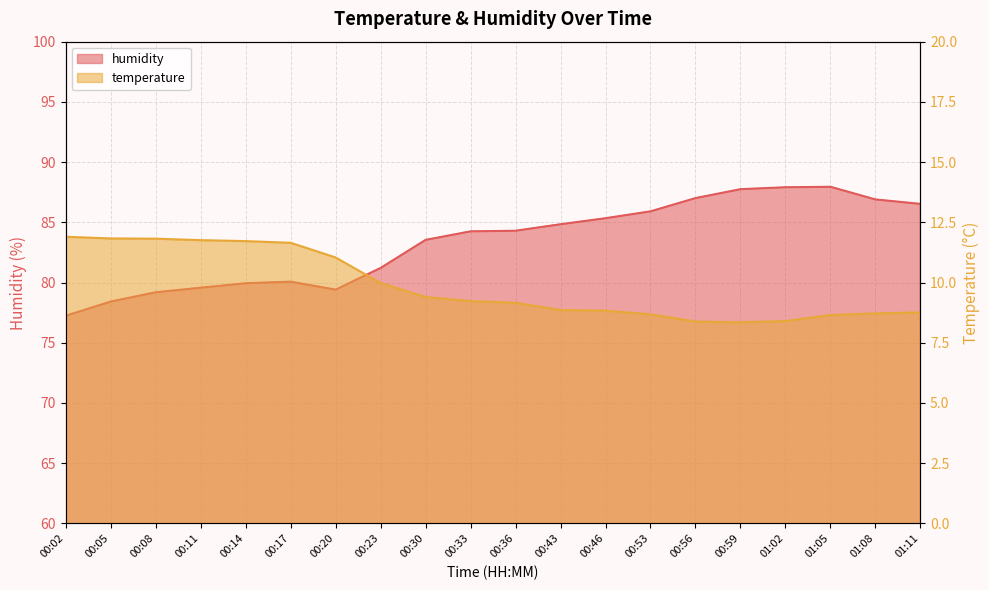

At how many categories does at least one series exceed 87?

4